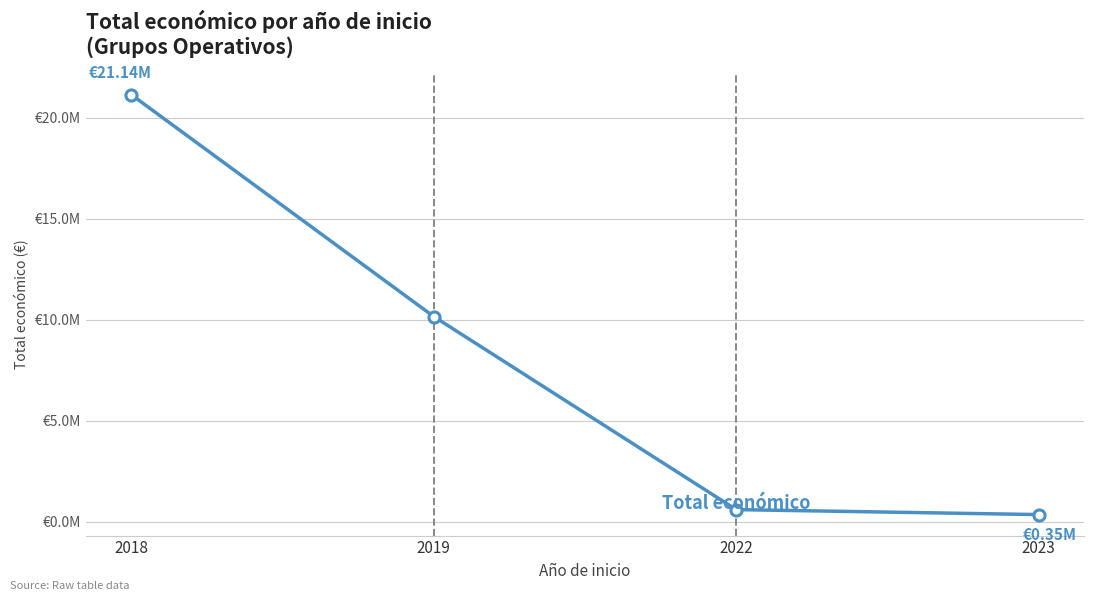

Reading left to right, list all the values displayed in this chart.

21136675	10156432	598672	352139